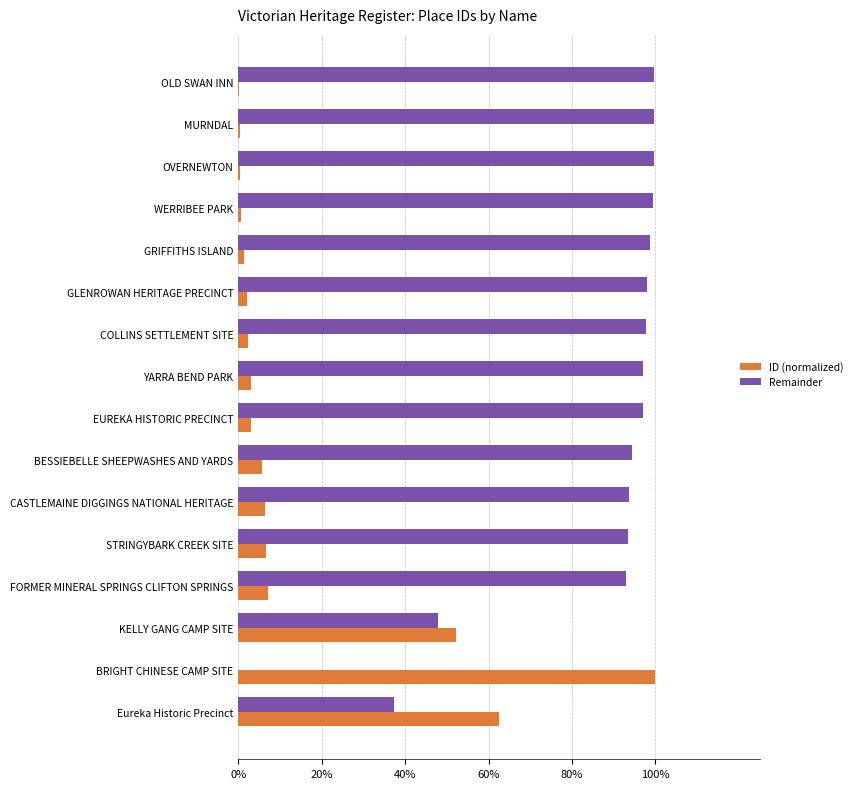

What is the maximum value shown in the chart?

1.0